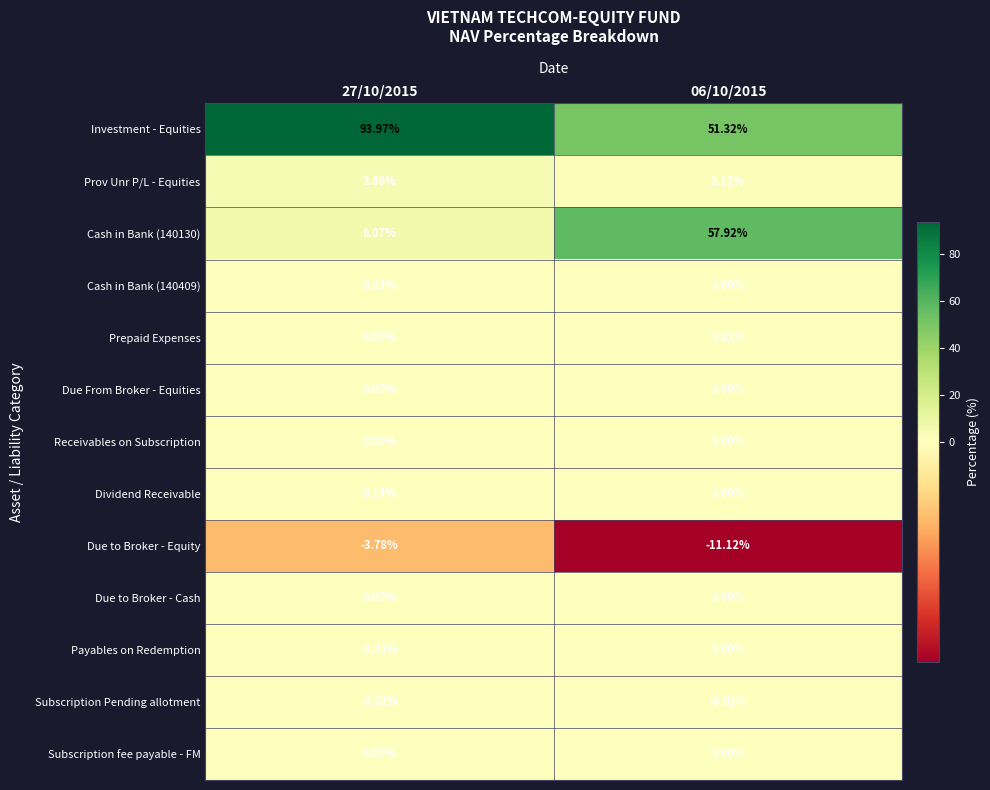

Is the value of Prepaid Expenses at 06/10/2015 greater than the value of Cash in Bank (140130) at 27/10/2015?

No